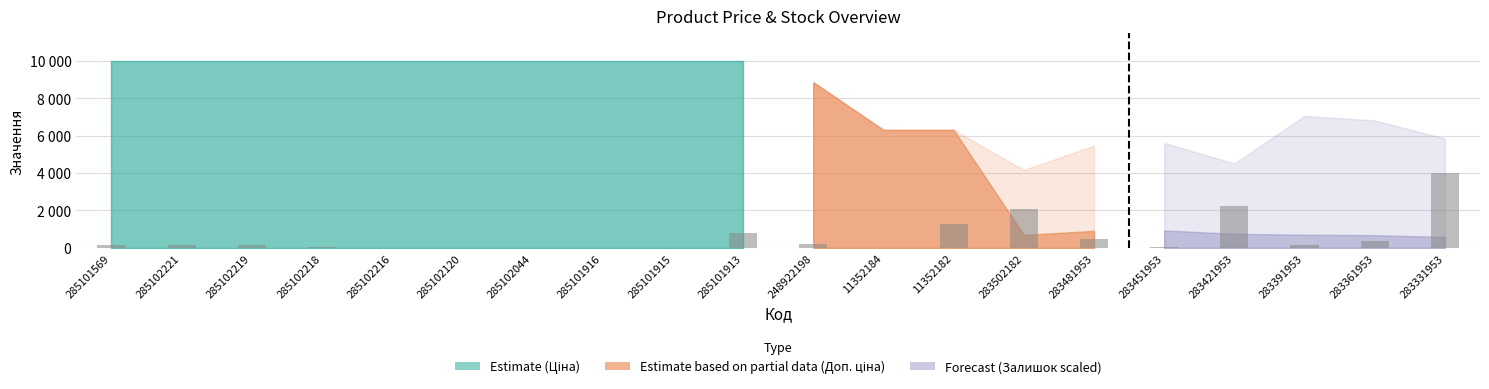

Is it true that the value at 285102221 is 158.0?

True